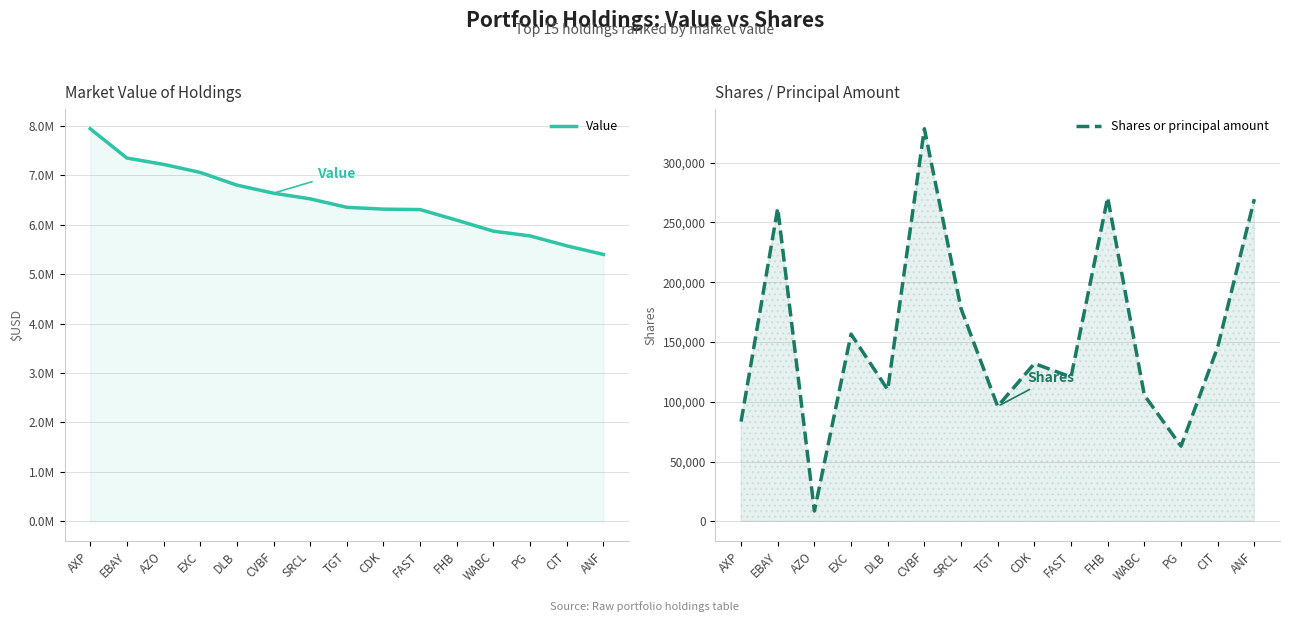

The Value series shows 9846608 at DLB. True or false?

False